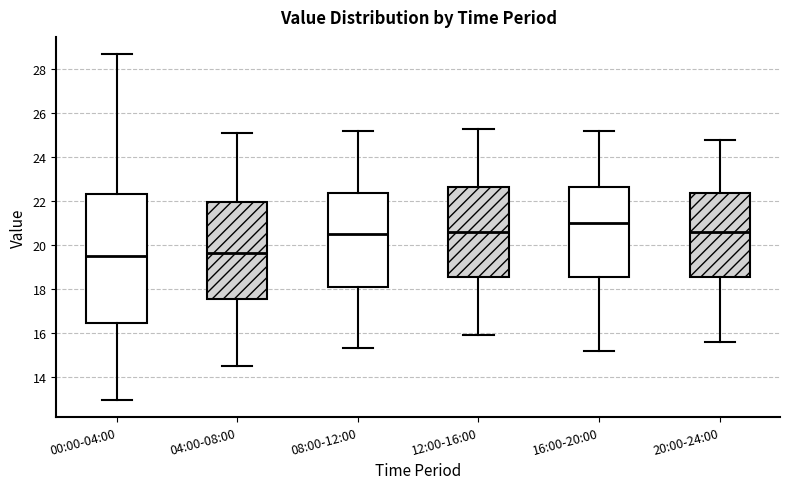

Reading left to right, read every box against the y-axis: the position of its median line, the range the box covers, and the ends of its whiskers. The values are not printed on the chart, so give them approximately, as read against the axis.

00:00-04:00: median 19.6, box 16.4 to 22.4, whiskers 13.0 to 28.6
04:00-08:00: median 19.6, box 17.6 to 22.0, whiskers 14.6 to 25.2
08:00-12:00: median 20.6, box 18.2 to 22.4, whiskers 15.4 to 25.2
12:00-16:00: median 20.6, box 18.6 to 22.6, whiskers 16.0 to 25.4
16:00-20:00: median 21.0, box 18.6 to 22.6, whiskers 15.2 to 25.2
20:00-24:00: median 20.6, box 18.6 to 22.4, whiskers 15.6 to 24.8